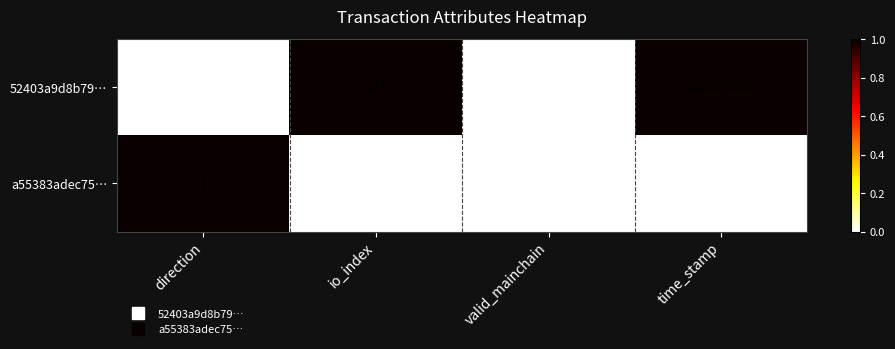

At which label does 52403a9d8b79… reach its minimum?

direction